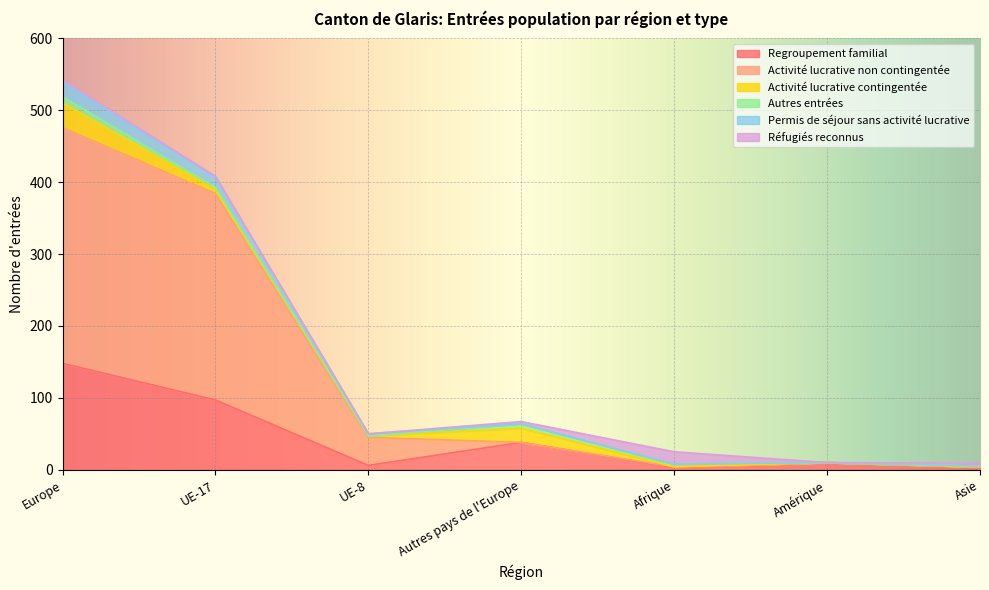

Which category has the highest value in the Regroupement familial series?

Europe